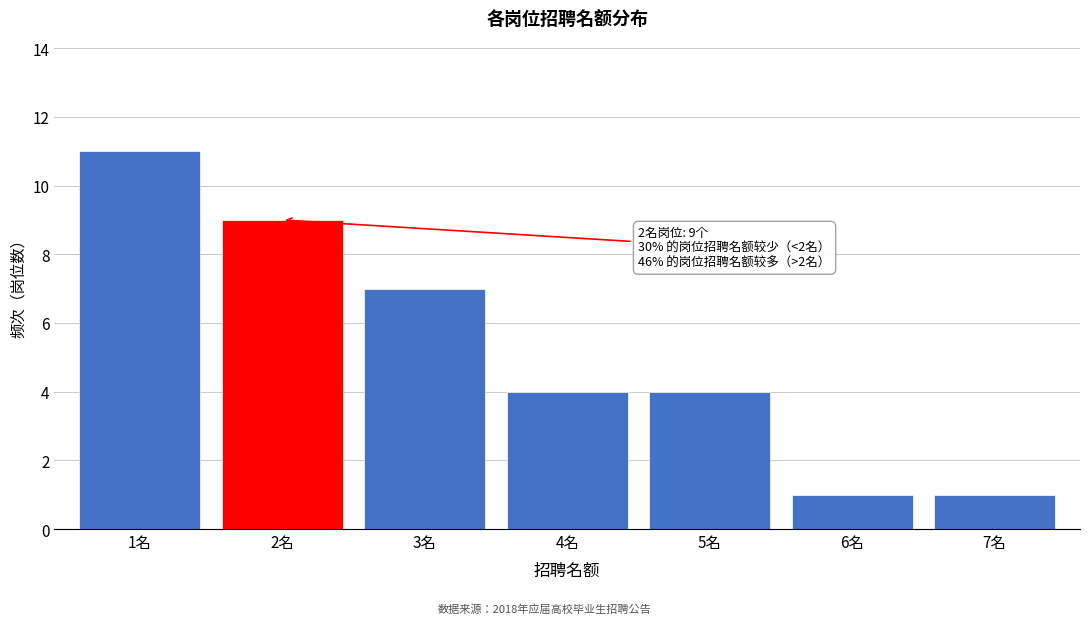

Reading left to right, list all the values displayed in this chart.

1名=11	2名=9	3名=7	4名=4	5名=4	6名=1	7名=1